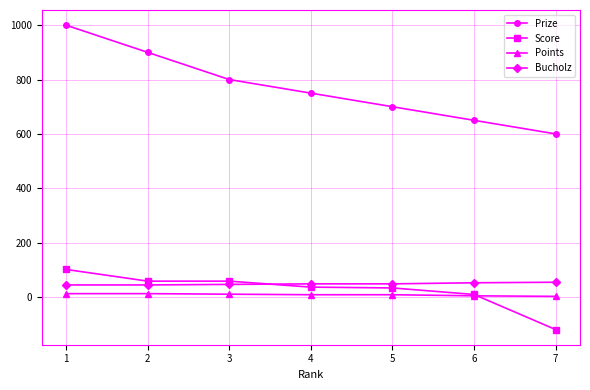

What is the total value across all series at 3?

914